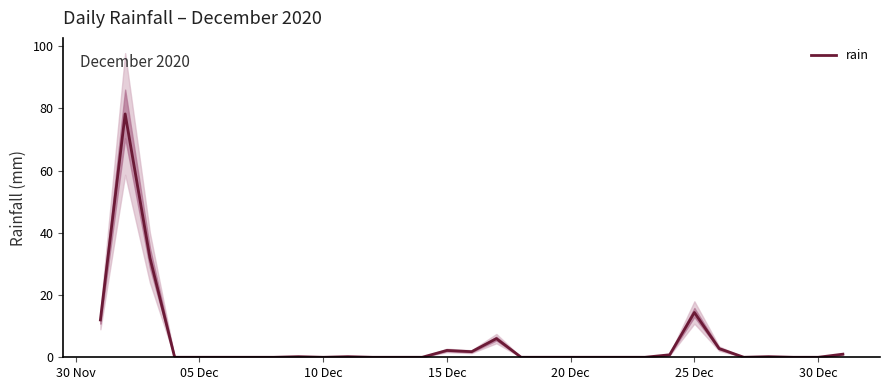

Is it true that rain equals 21.1 at 25 Dec?

False